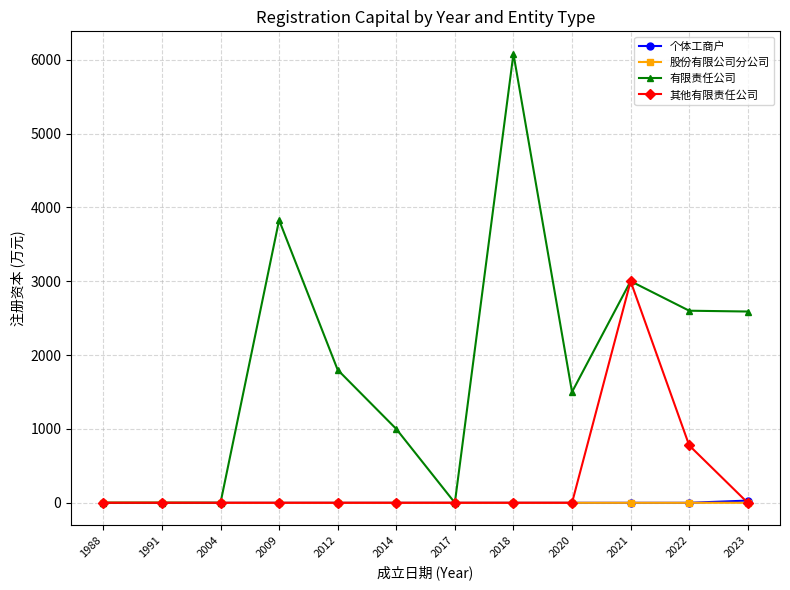

Is it true that 有限责任公司 equals 2438 at 2020?

False